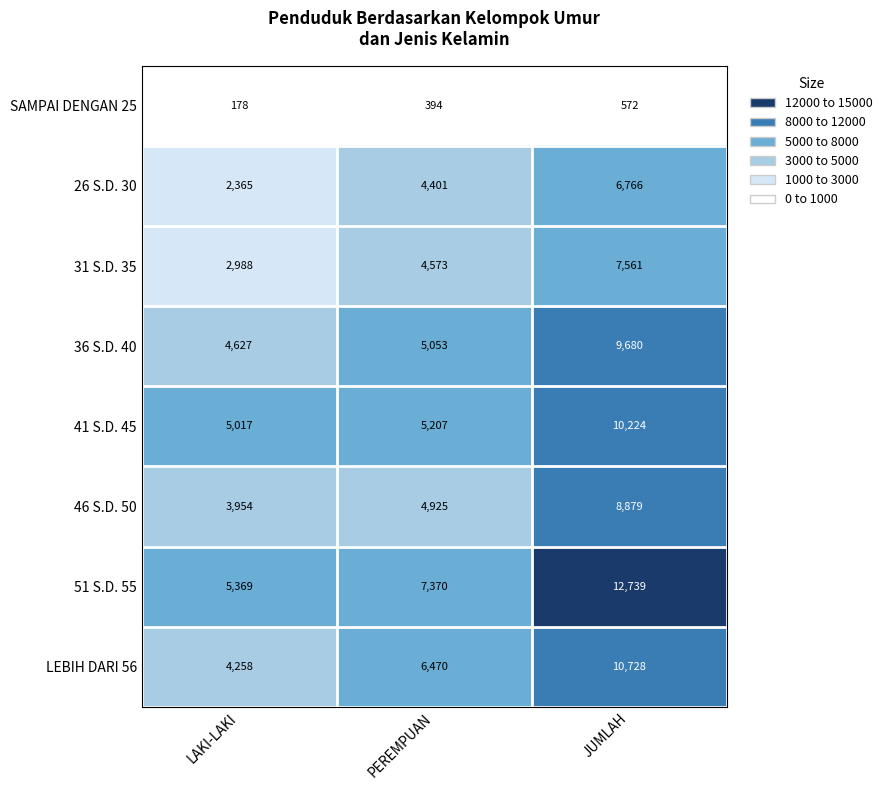

Which series has the largest total across all categories?

51 S.D. 55